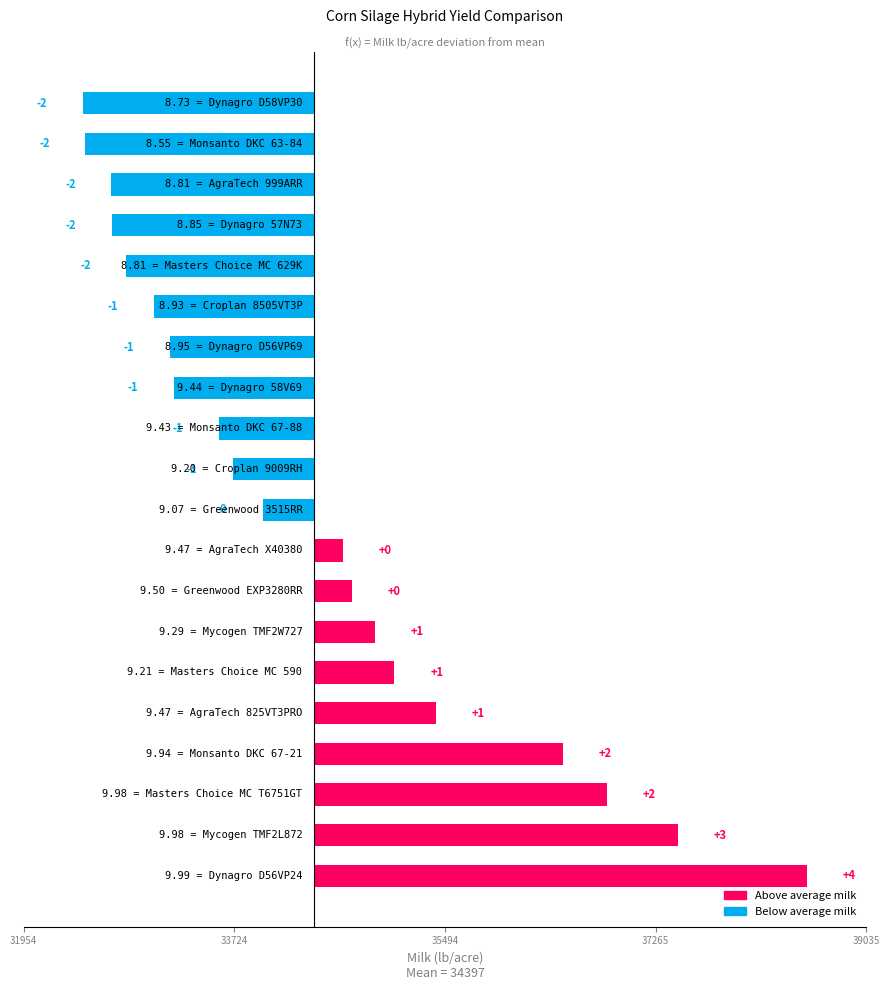

Does the chart contain any negative values?

Yes